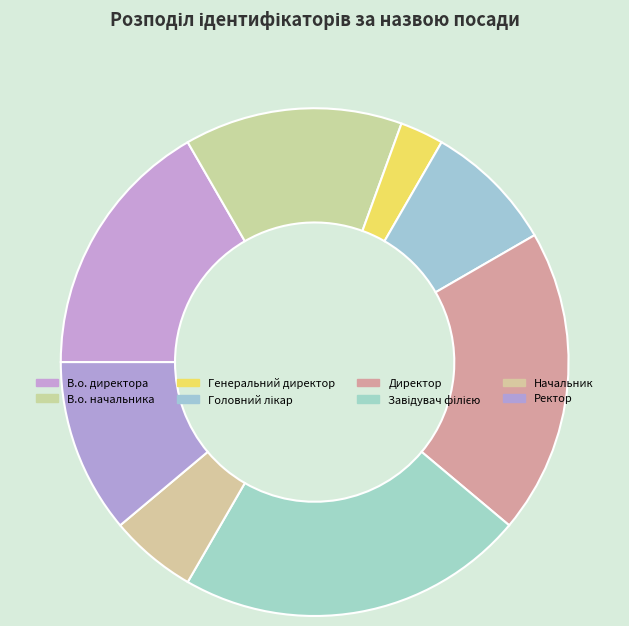

Rank the categories by value from highest to lowest.

Завідувач філією, Директор, В.о. директора, В.о. начальника, Ректор, Головний лікар, Начальник, Генеральний директор